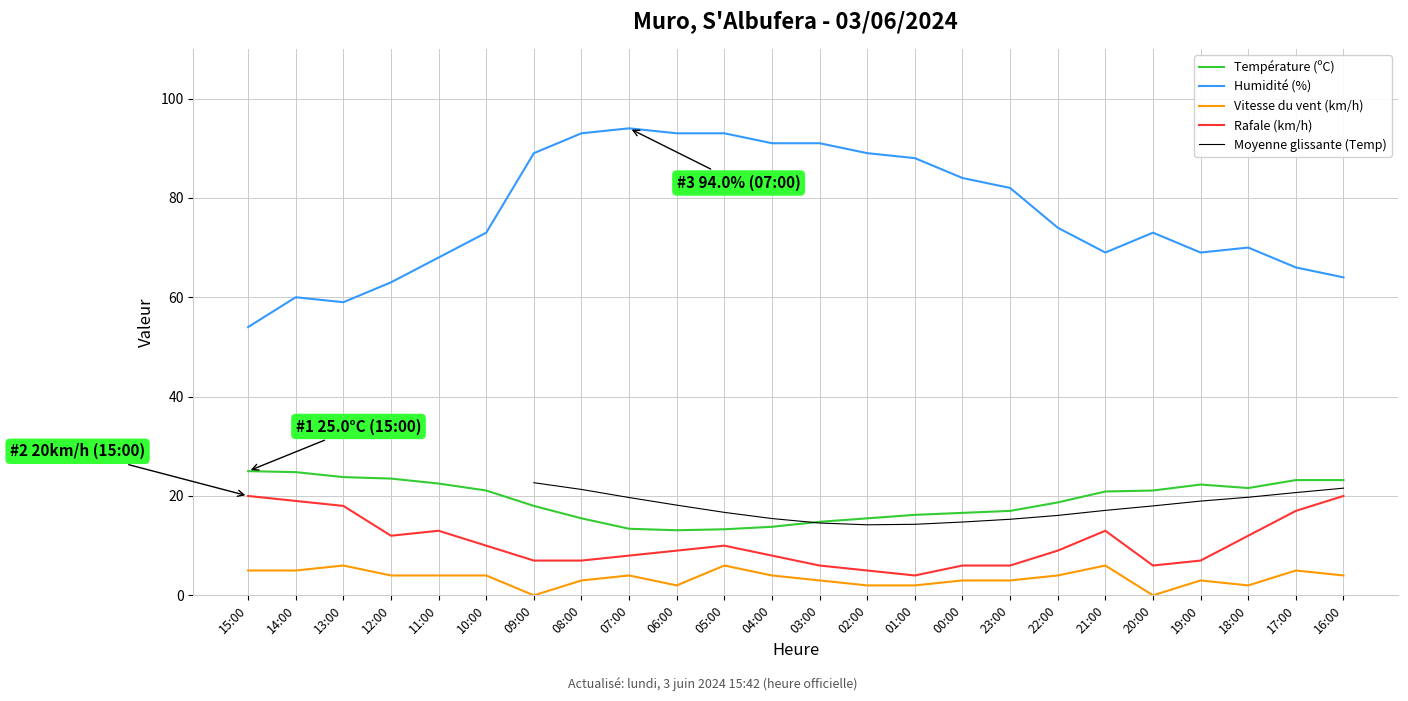

What is the maximum value for Température (ºC)?

25.0